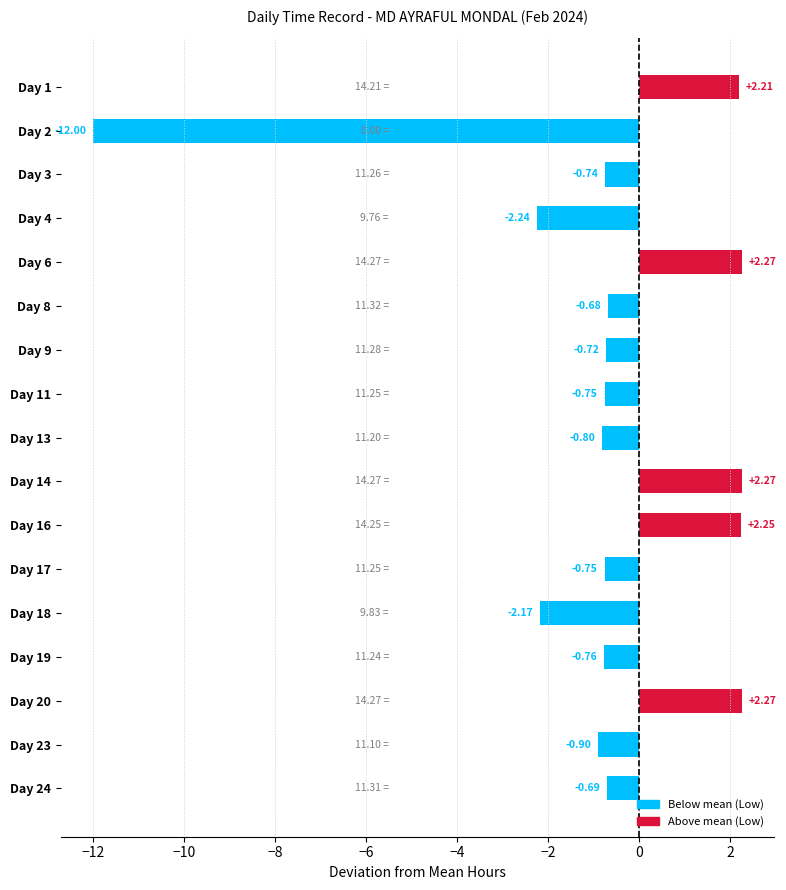

Between Day 20 and Day 8, which is larger?

Day 20